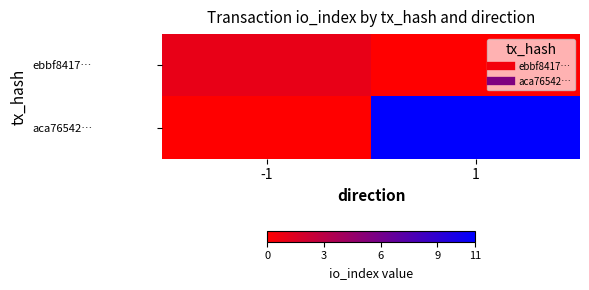

At -1, list the series in order from smallest to largest.

aca76542…, ebbf8417…